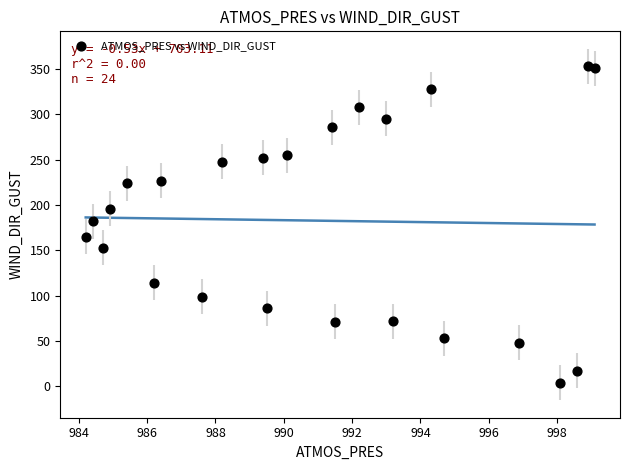

What is the range of Y values (max minus min)?

349